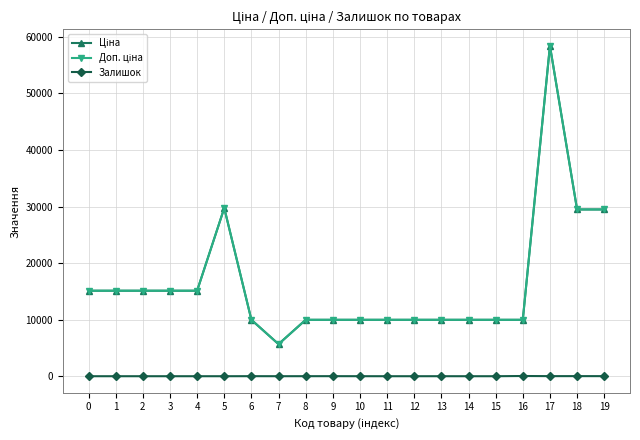

Does the chart have visible grid lines?

Yes